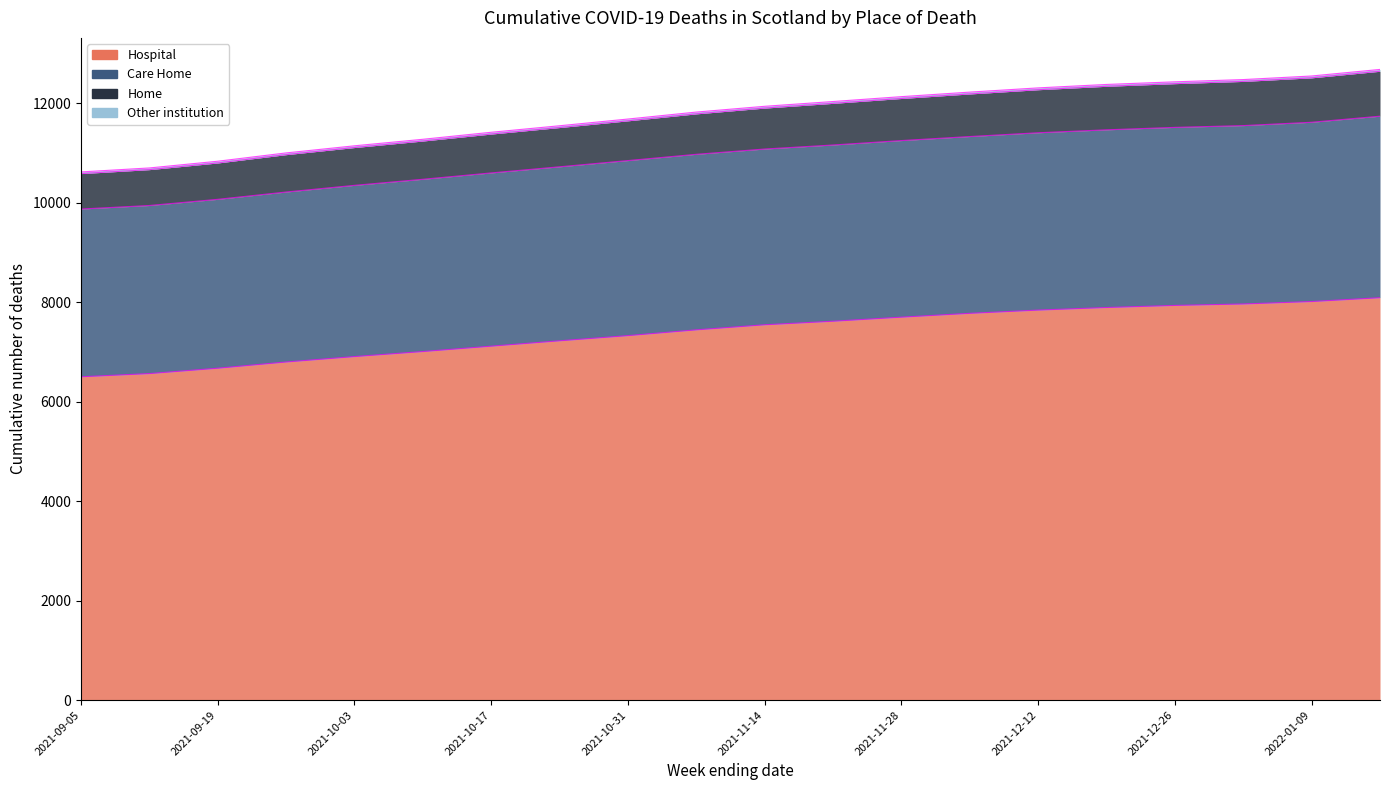

At which category is the sum across all series the highest?

2022-01-16